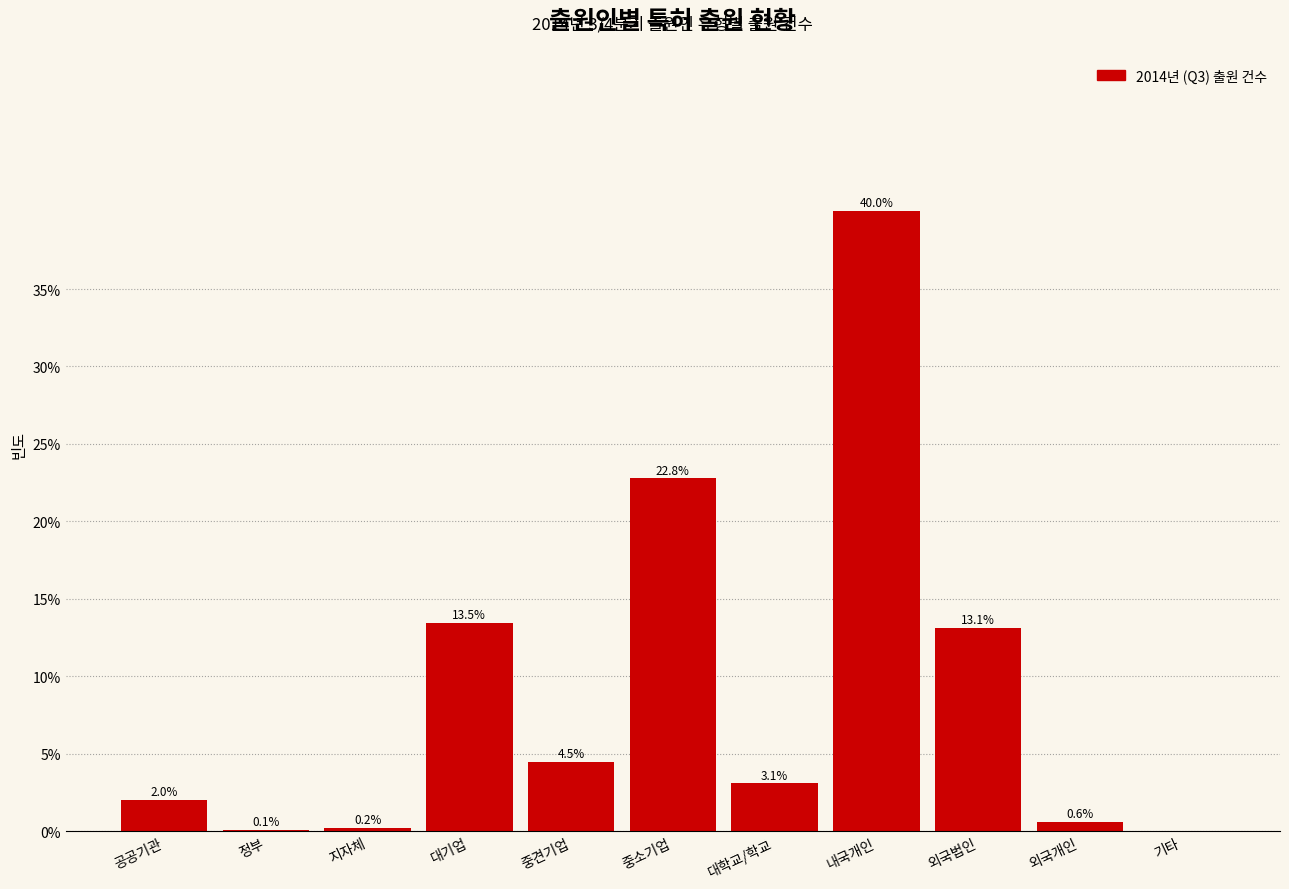

The value at 중소기업 is 39.7. True or false?

False